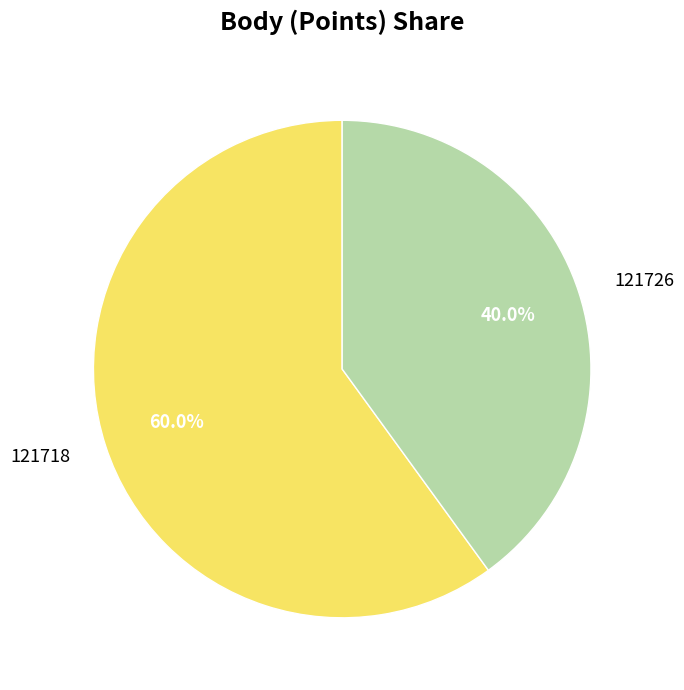

Which has a higher value, 121726 or 121718?

121718